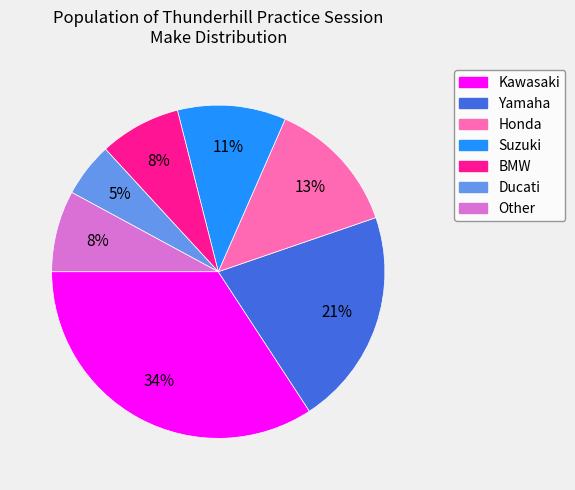

How many segments does this pie chart have?

7